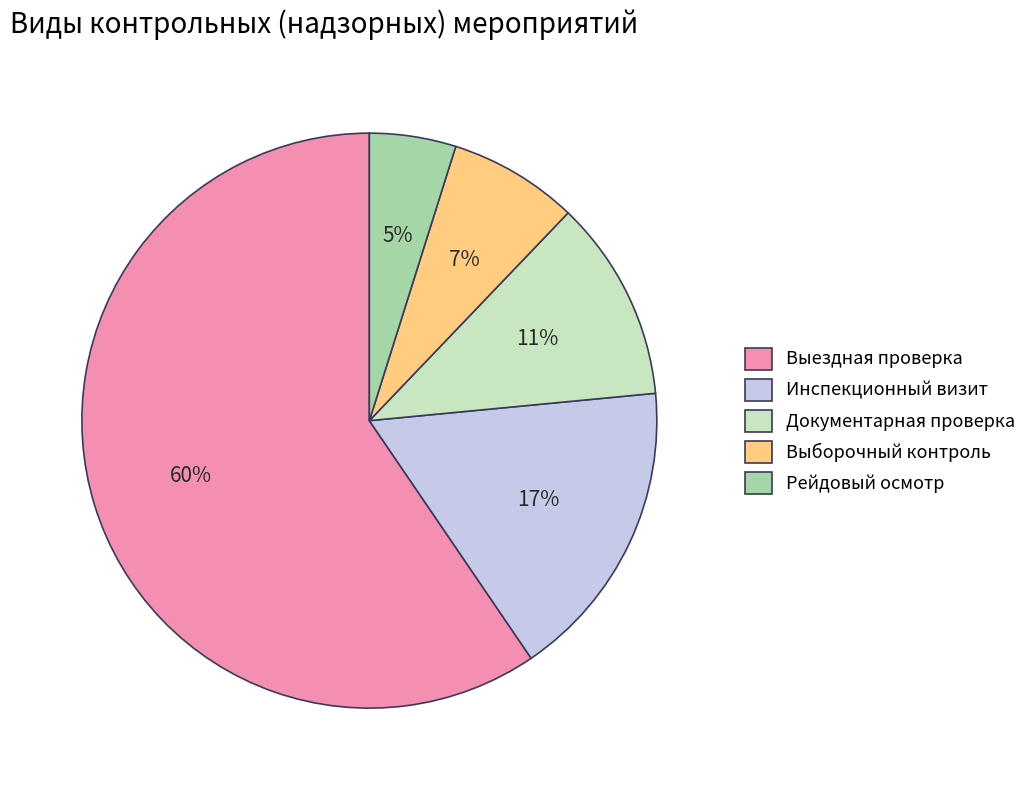

Which slice represents more than half of the pie?

Выездная проверка